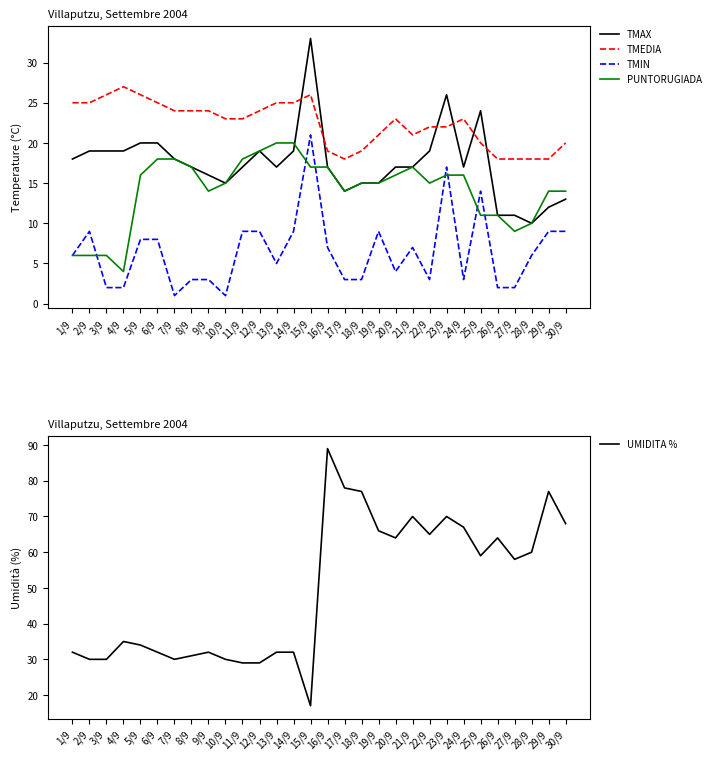

True or false: TMAX has a value of 5 at 17/9.

False